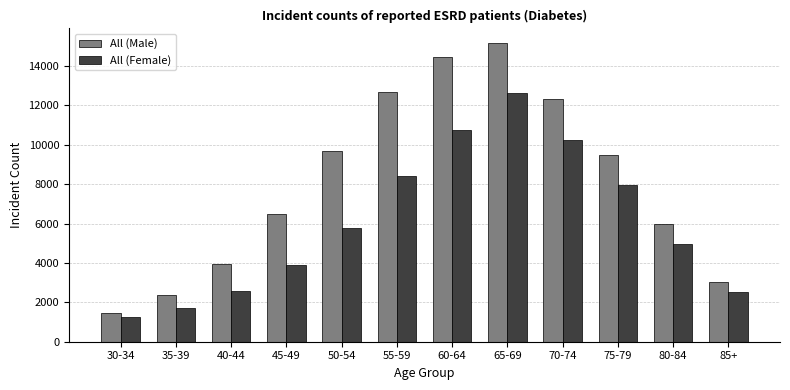

What position from the left is 50-54?

5